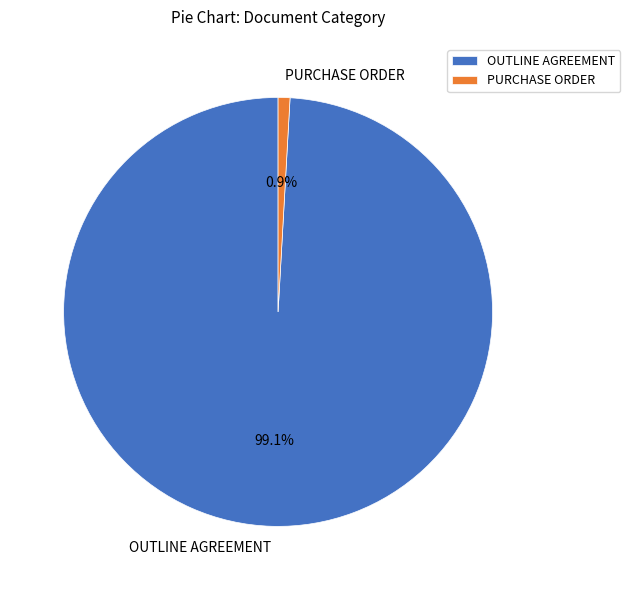

Rank the categories by value from highest to lowest.

OUTLINE AGREEMENT, PURCHASE ORDER